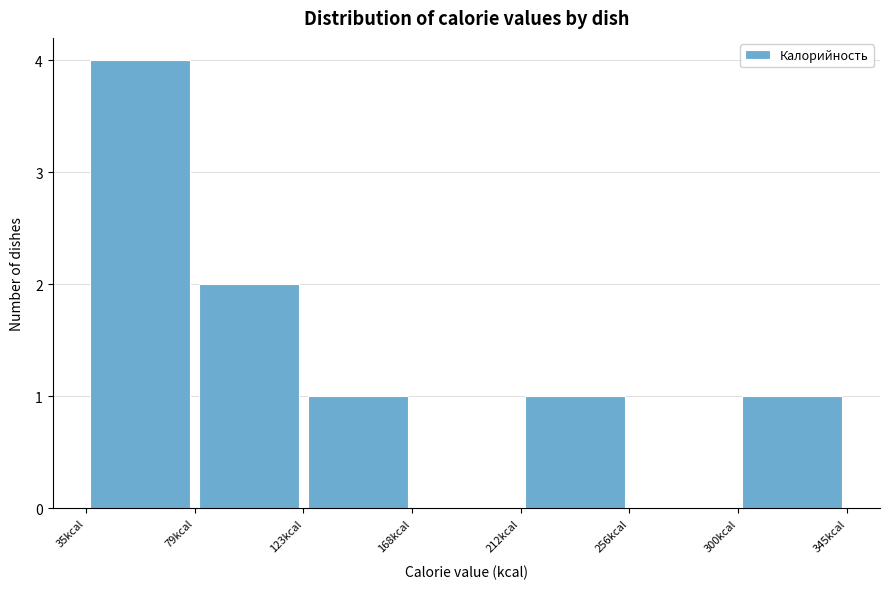

Reading left to right, list every bar in this chart as the range it spans on the x-axis followed by its height. Neither the bar edges nor the heights are printed on the chart, so give them approximately, as read against the axes.

35 to 80: 4
80 to 125: 2
125 to 170: 1
170 to 210: 0
210 to 255: 1
255 to 300: 0
300 to 345: 1